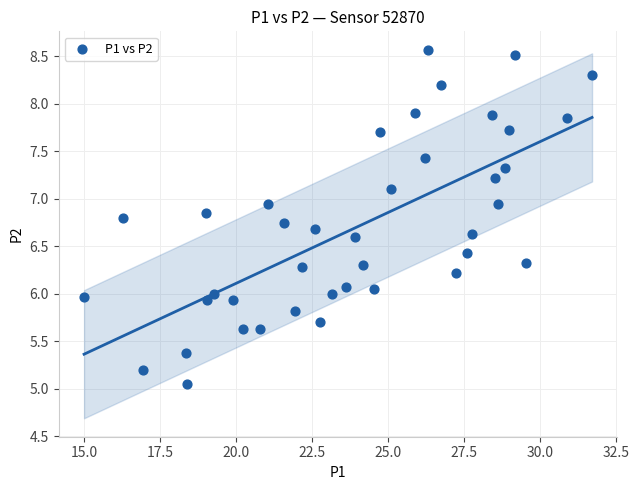

What is the range of X values (max minus min)?

16.7